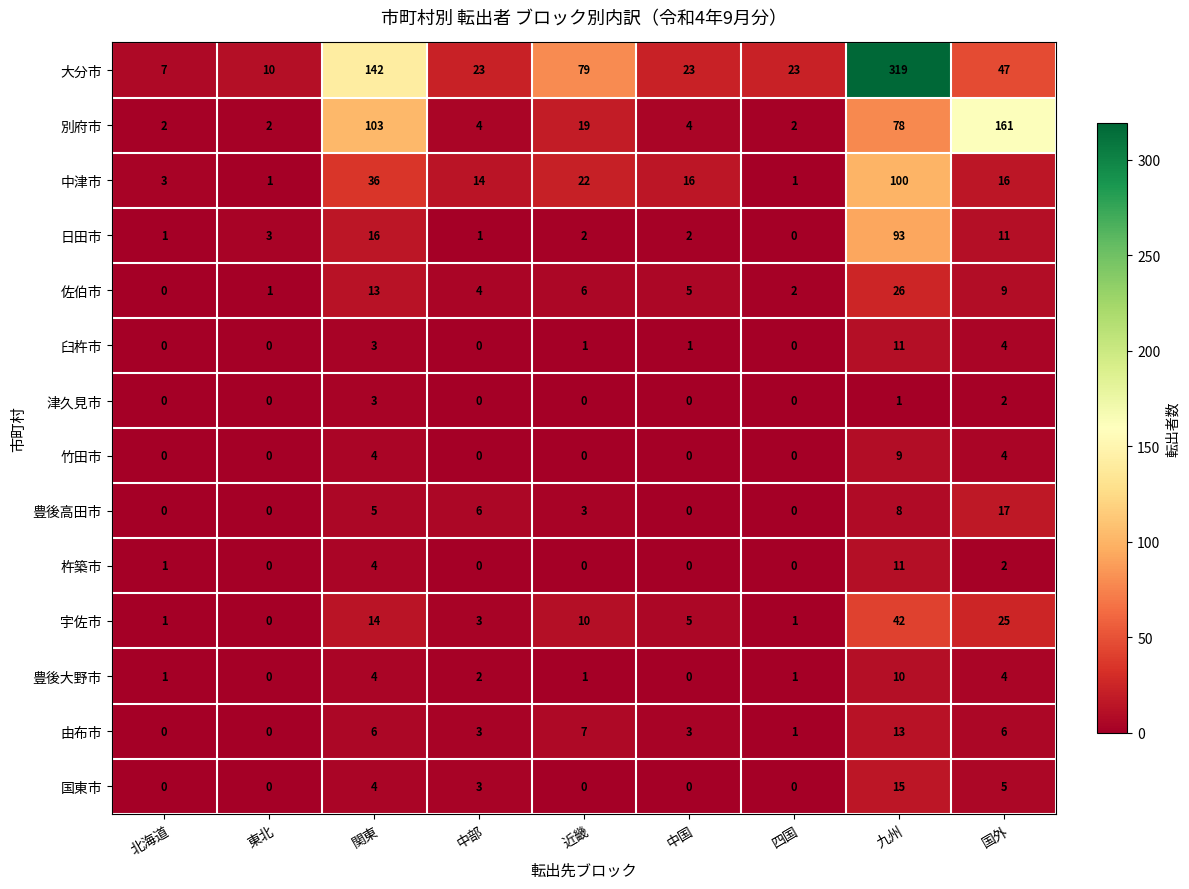

At which label is 佐伯市 closest to 13?

関東